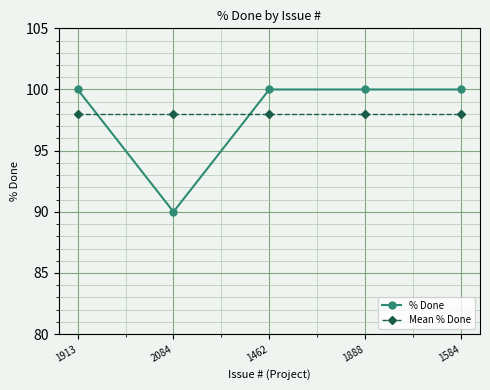

The value of % Done at 1462 is 100. True or false?

True